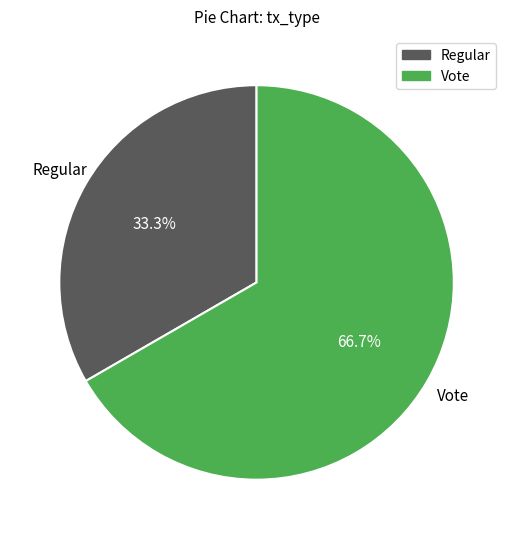

To the nearest percent, what portion does Vote represent?

67%